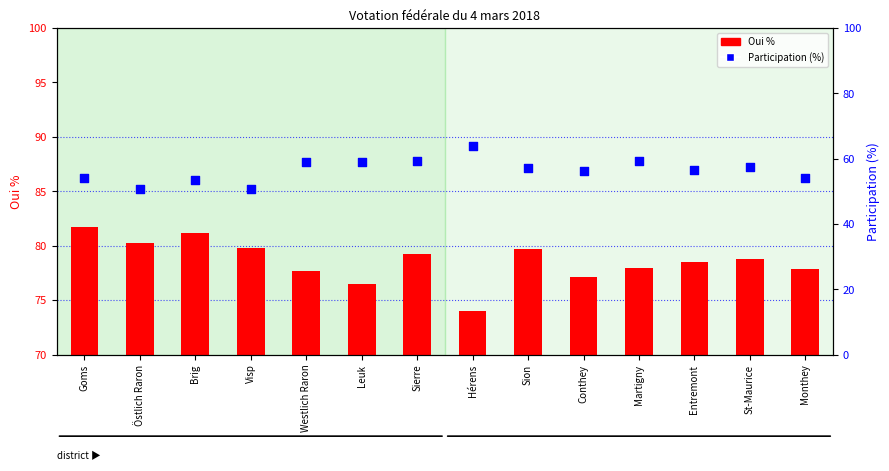

Which series contains the lowest Y value?

Participation (%)